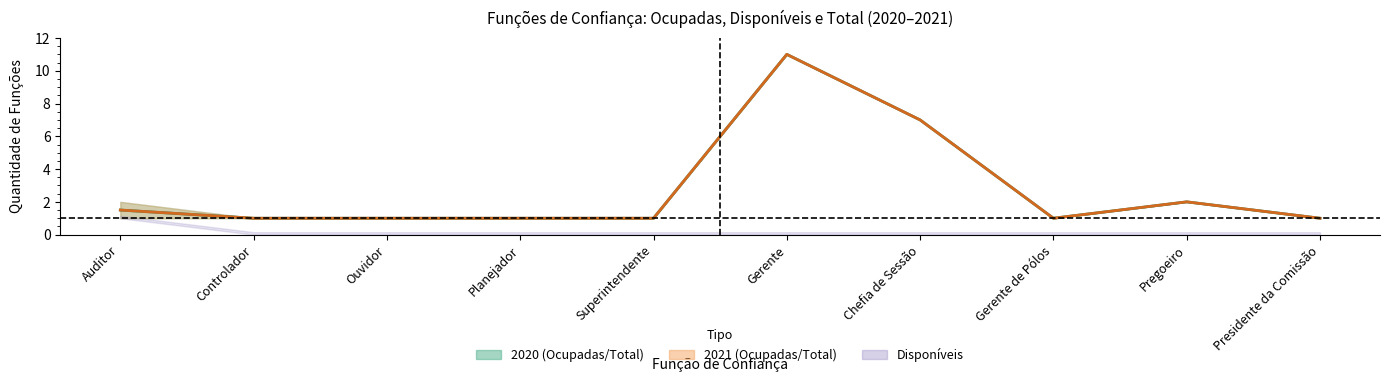

Reading left to right, extract all data points from this chart.

Total 2020: Auditor=1.5	Controlador=1.0	Ouvidor=1.0	Planejador=1.0	Superintendente=1.0	Gerente=11.0	Chefia de Sessão=7.0	Gerente de Pólos=1.0	Pregoeiro=2.0	Presidente da Comissão=1.0
Total 2021: Auditor=1.5	Controlador=1.0	Ouvidor=1.0	Planejador=1.0	Superintendente=1.0	Gerente=11.0	Chefia de Sessão=7.0	Gerente de Pólos=1.0	Pregoeiro=2.0	Presidente da Comissão=1.0